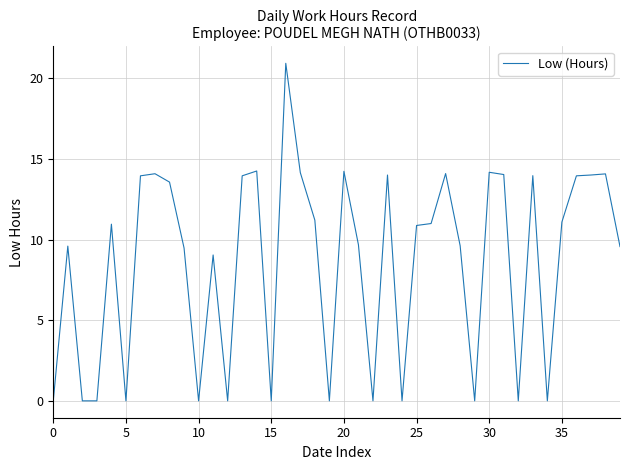

What is the maximum value shown in the chart?

20.9